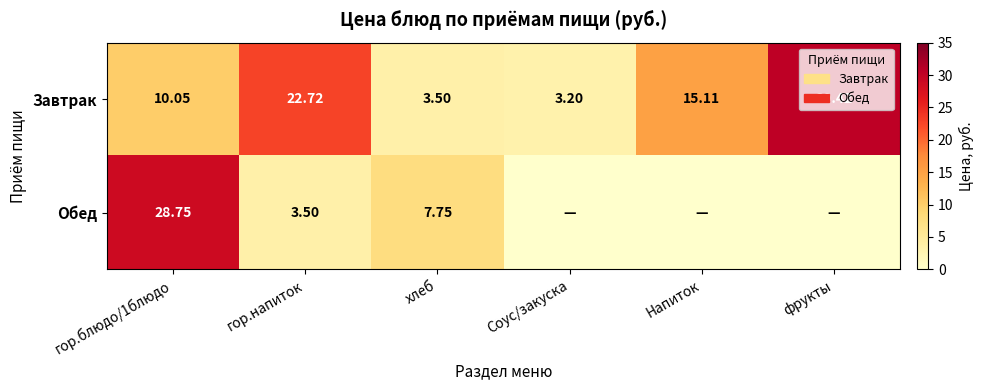

Which series changed the most between гор.напиток and хлеб?

Завтрак